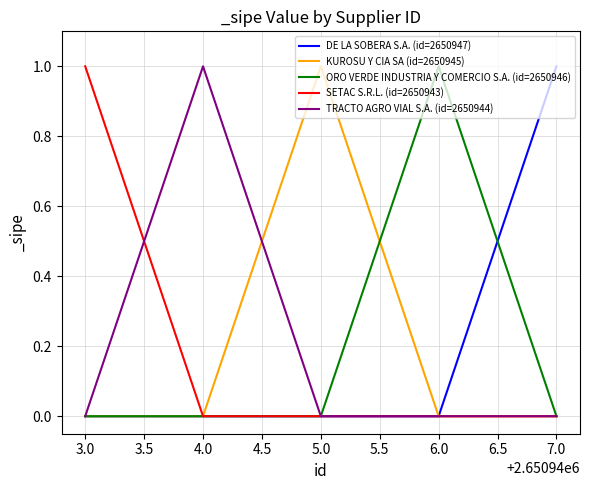

True or false: ORO VERDE INDUSTRIA Y COMERCIO S.A. (id=2650946) has a value of 0 at 4.0.

True